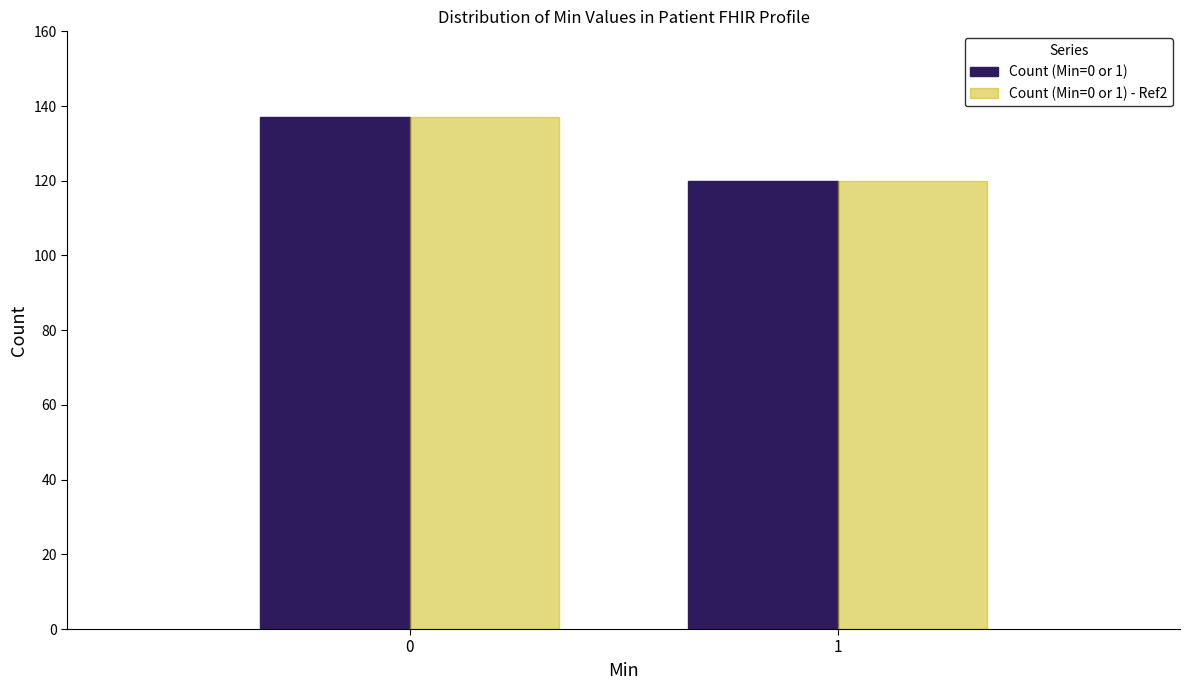

Reading left to right, extract all data points from this chart.

Count (Min=0 or 1): 0=137	1=120
Count (Min=0 or 1) - Ref2: 0=137	1=120